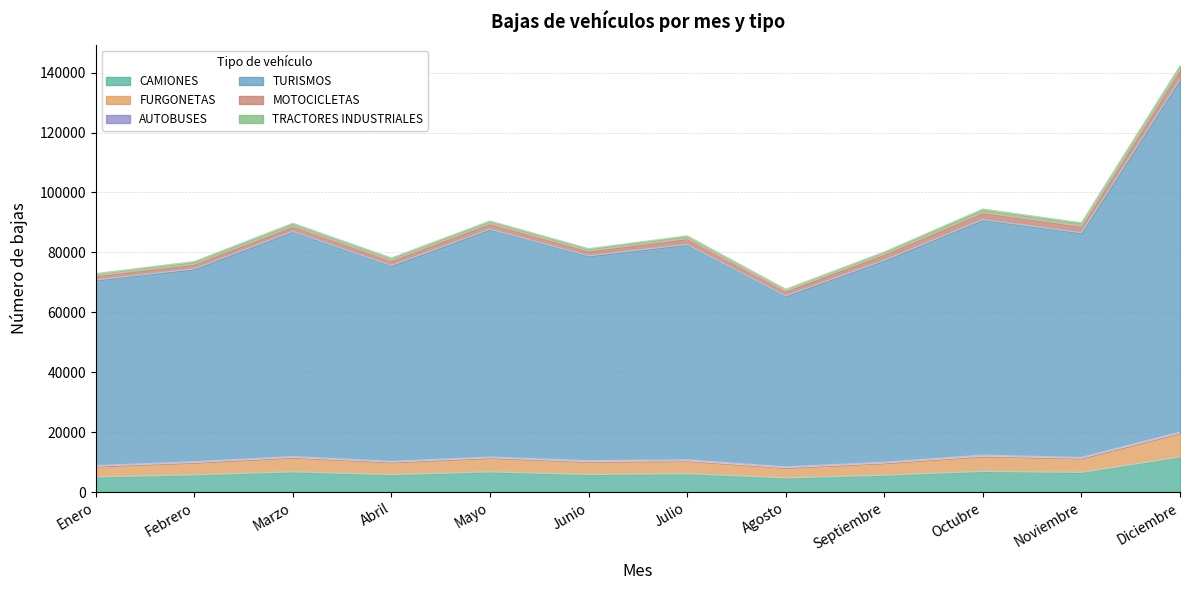

What position from the right is Marzo?

10